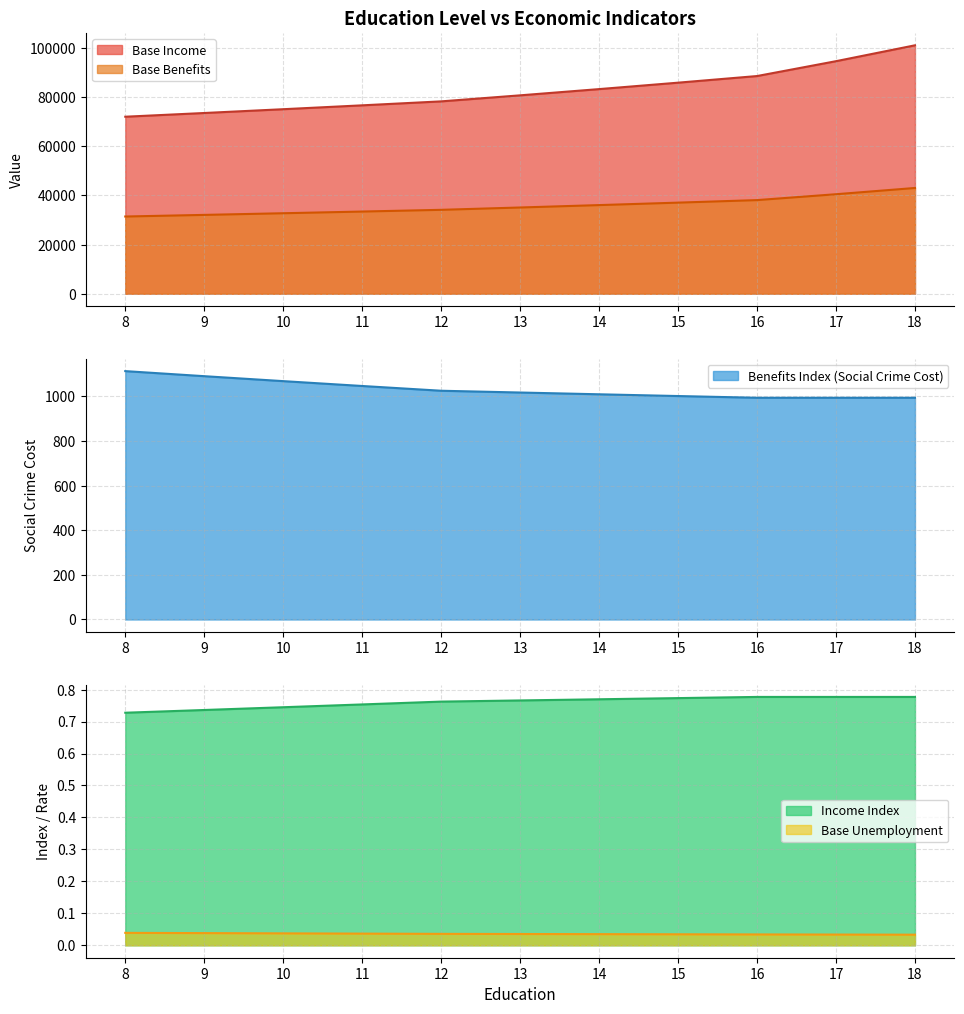

How many data points does each series have?

11